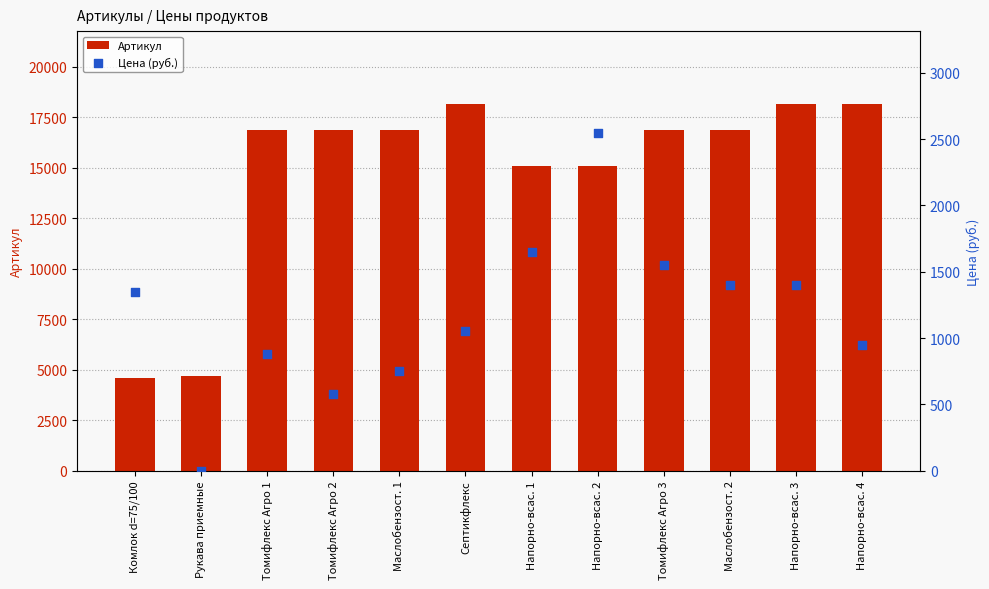

Is the value of Артикул at Комлок d=75/100 greater than the value of Цена (руб.) at Маслобензост. 1?

Yes